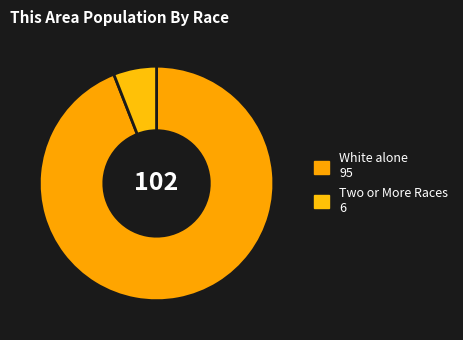

How many segments does this pie chart have?

2